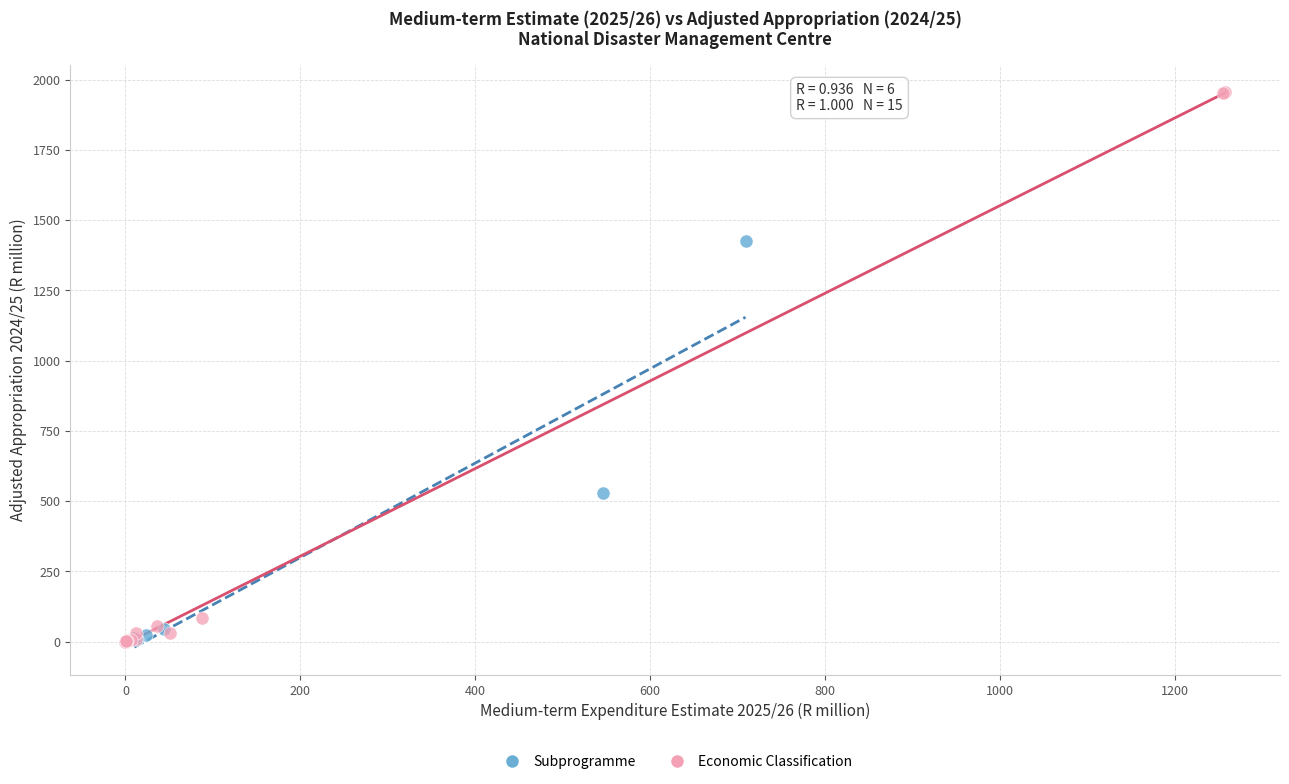

Which series reaches the maximum Y coordinate?

Economic Classification